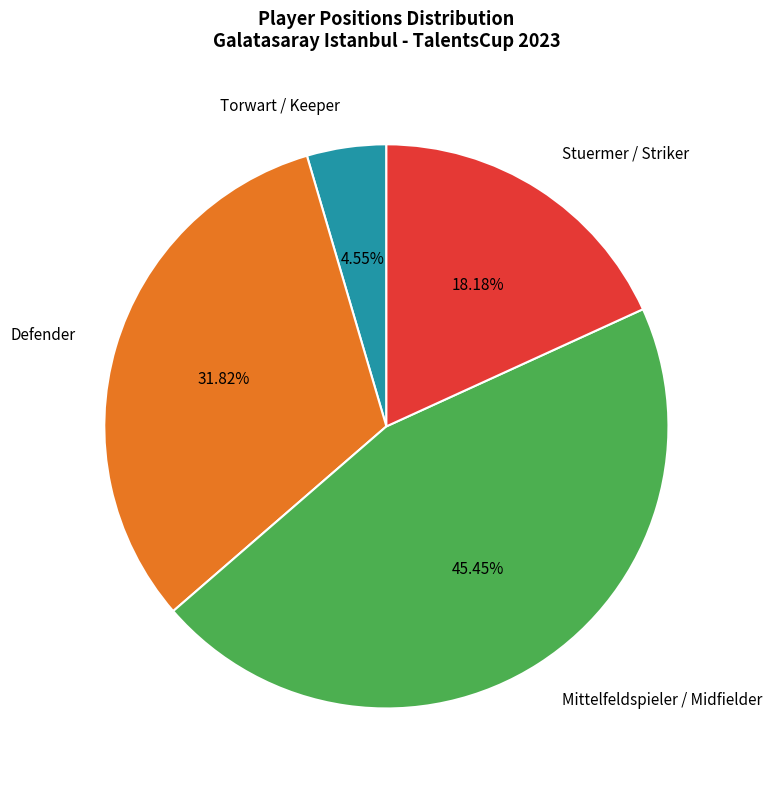

Which has a higher value, Defender or Stuermer / Striker?

Defender